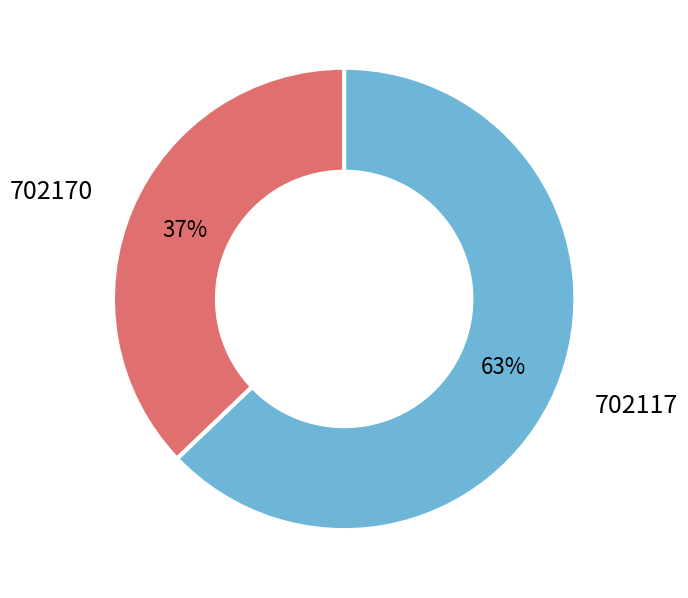

To the nearest percent, what is the combined percentage of 702117 and 702170?

100%